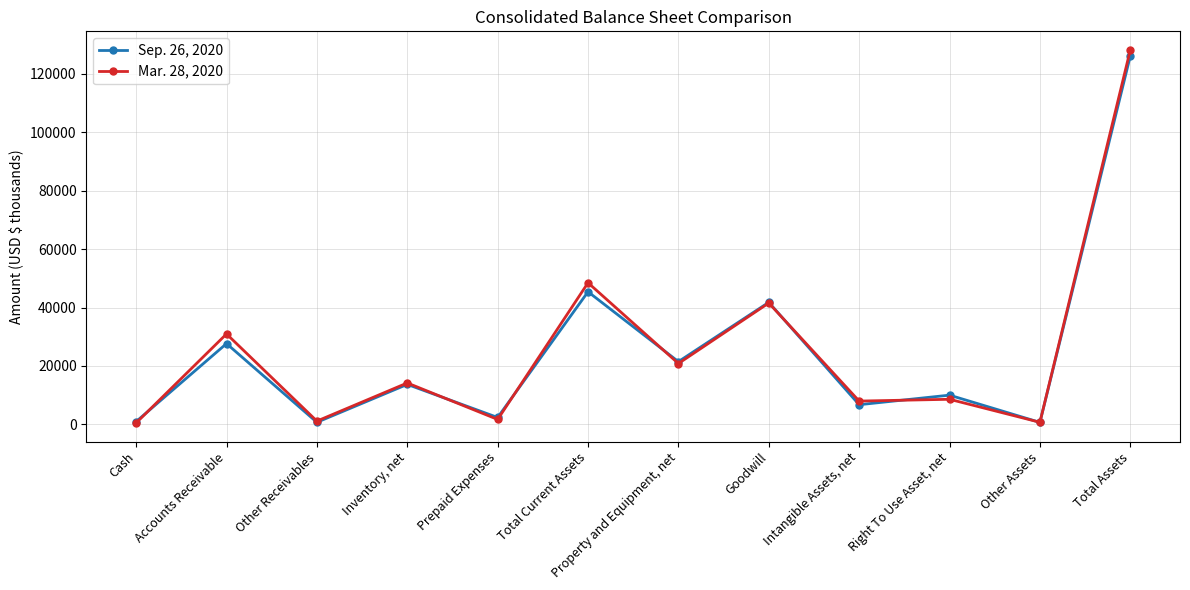

At which category is the sum across all series the highest?

Total Assets